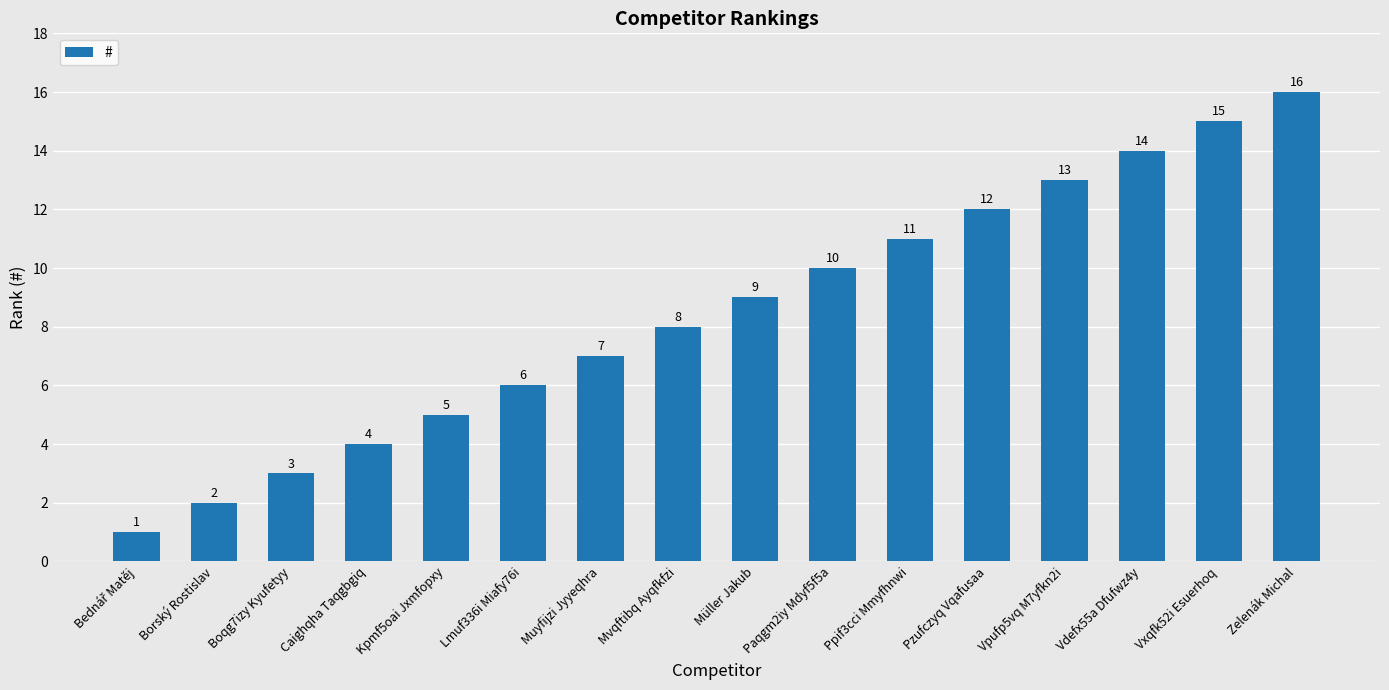

The chart shows a value of 12 at Pzufczyq Vqafusaa. True or false?

True